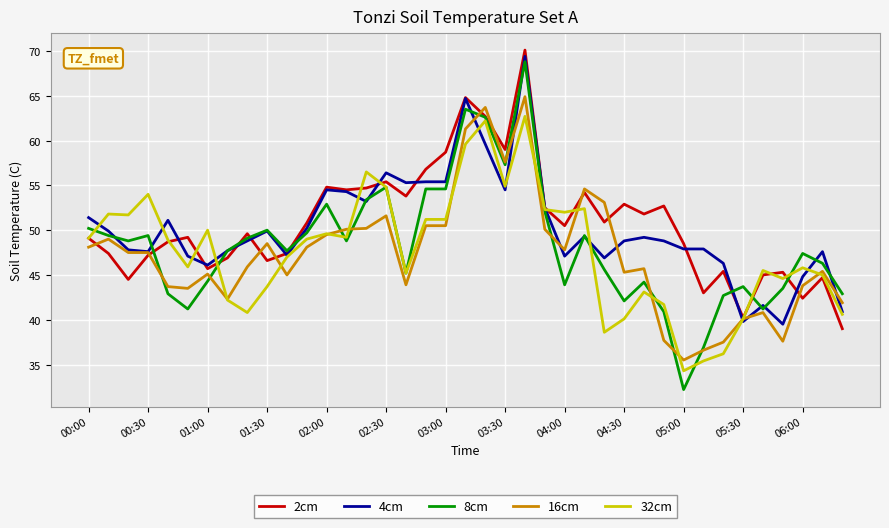

What is the lowest value of the 16cm series?

35.5